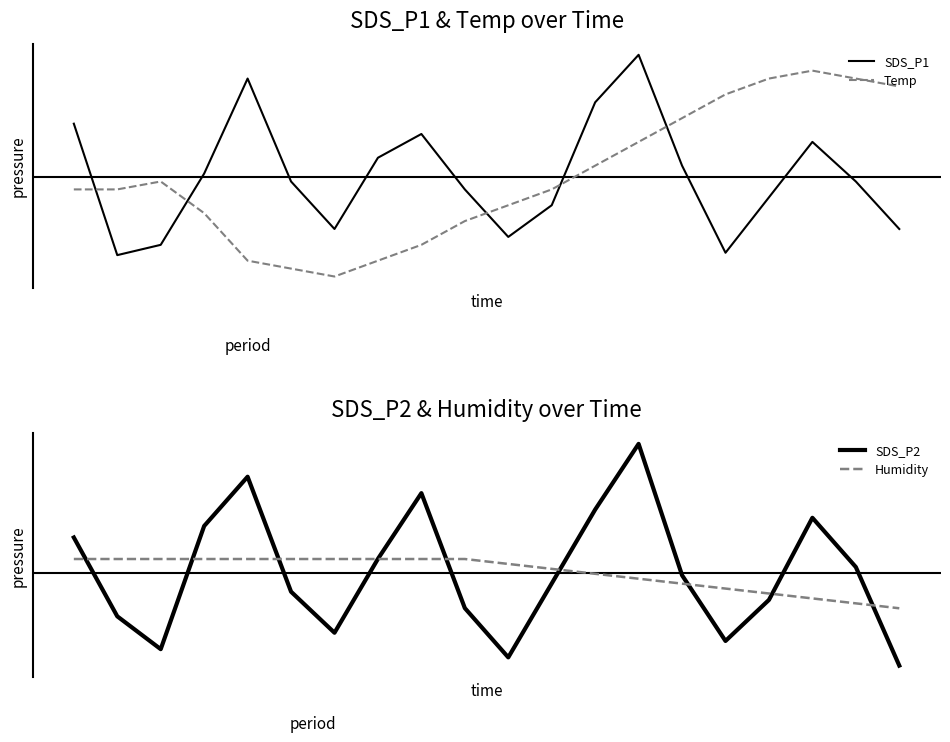

Does the chart display data point markers on the line(s)?

No